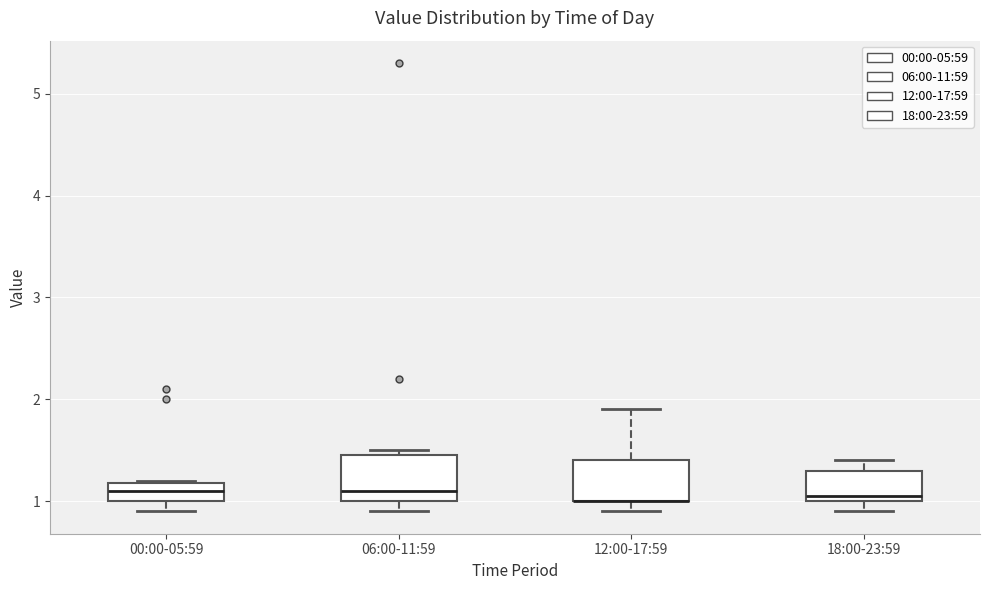

Reading left to right, read every box against the y-axis: the position of its median line, the range the box covers, and the ends of its whiskers. The values are not printed on the chart, so give them approximately, as read against the axis.

00:00-05:59: median 1.1, box 1.0 to 1.2, whiskers 0.9 to 1.2
06:00-11:59: median 1.1, box 1.0 to 1.5, whiskers 0.9 to 1.5 (just above the box's upper edge)
12:00-17:59: median 1.0 (drawn on the box's lower edge), box 1.0 to 1.4, whiskers 0.9 to 1.9
18:00-23:59: median 1.1, box 1.0 to 1.3, whiskers 0.9 to 1.4